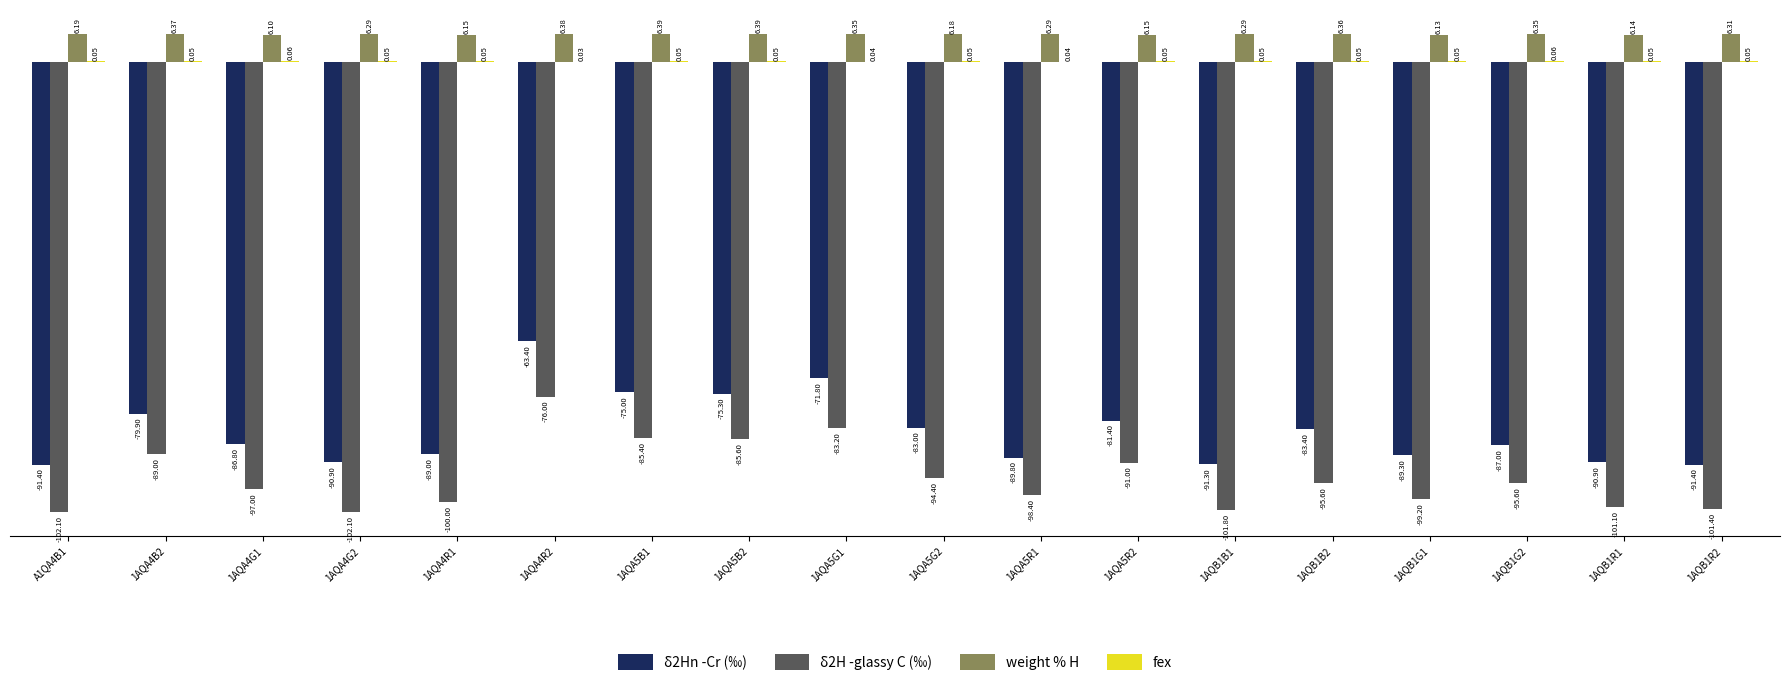

What is the total value across all series at 1AQA4R2?

-133.0